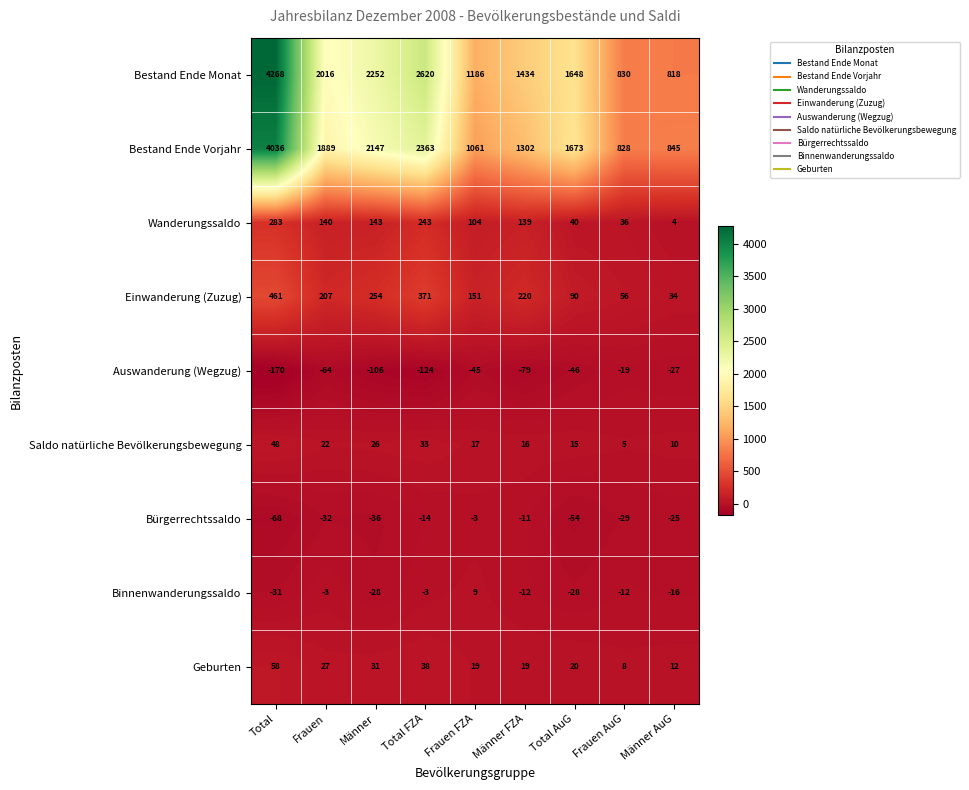

What is the difference between the maximum and second lowest values in the Auswanderung (Wegzug) series?

105